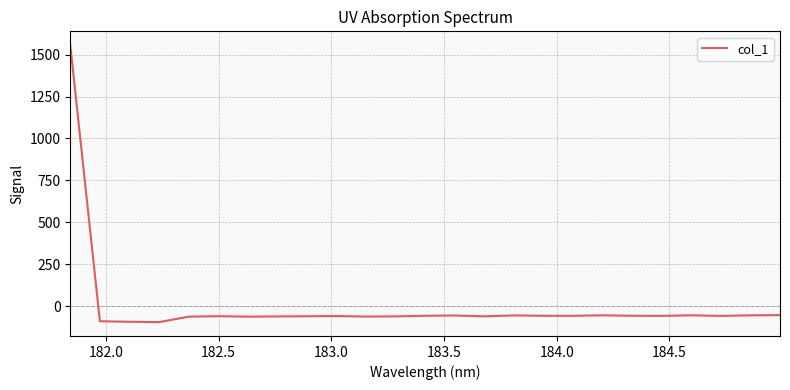

What is the smallest value displayed?

-93.7